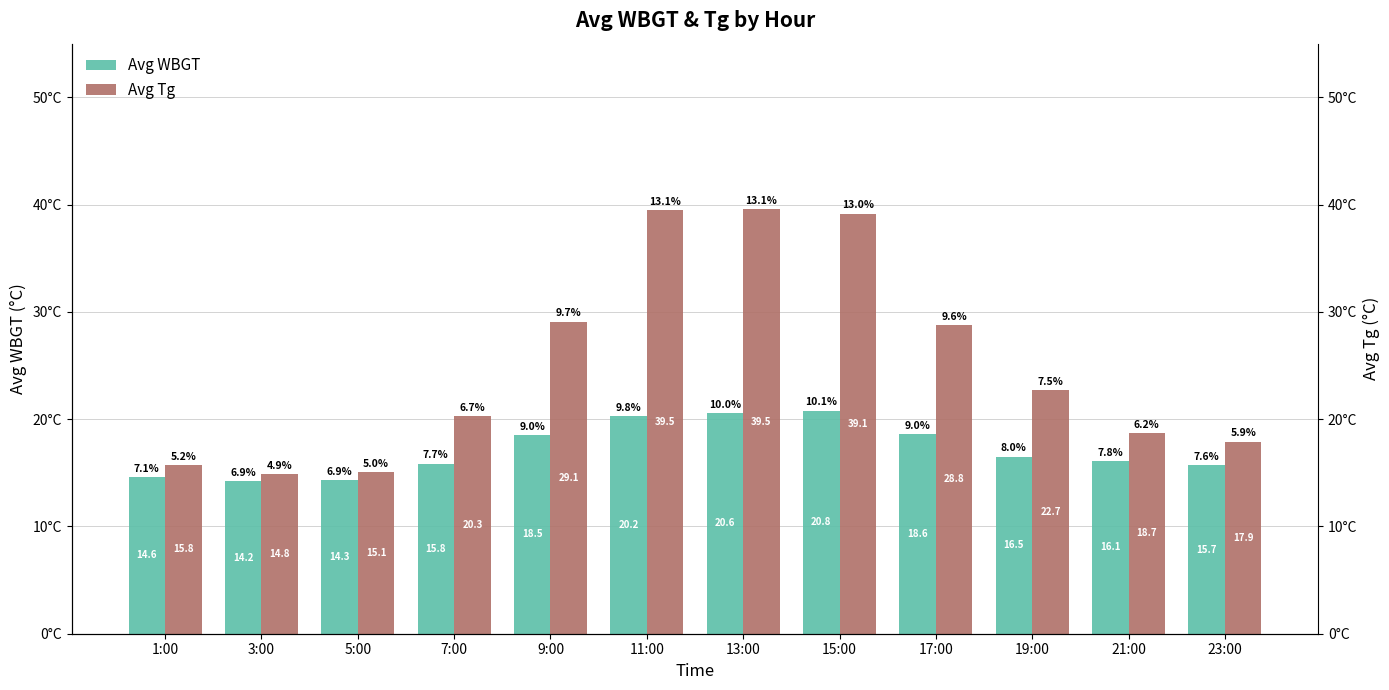

At how many categories does at least one series exceed 34?

3